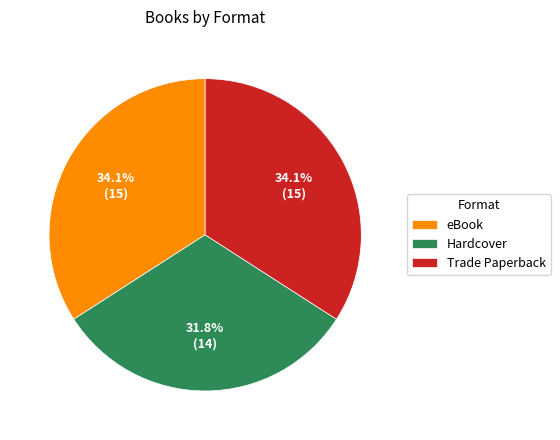

To the nearest percent, what percentage of the pie is Hardcover?

32%